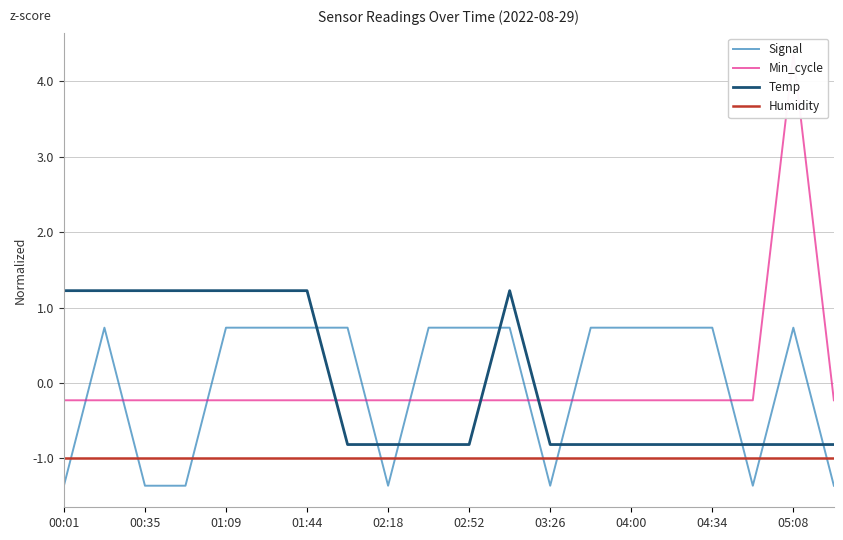

Which series has the largest total across all categories?

Temp